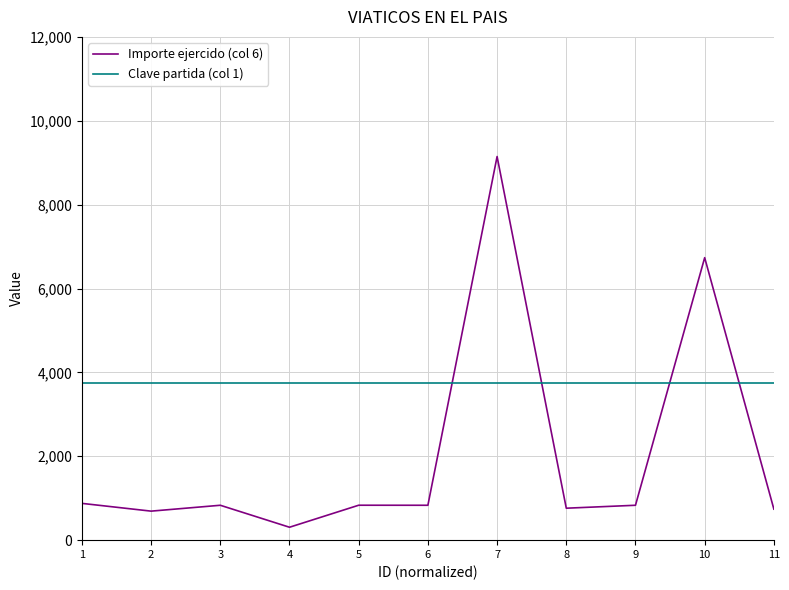

Where does the Importe ejercido (col 6) series first go above 832?

1